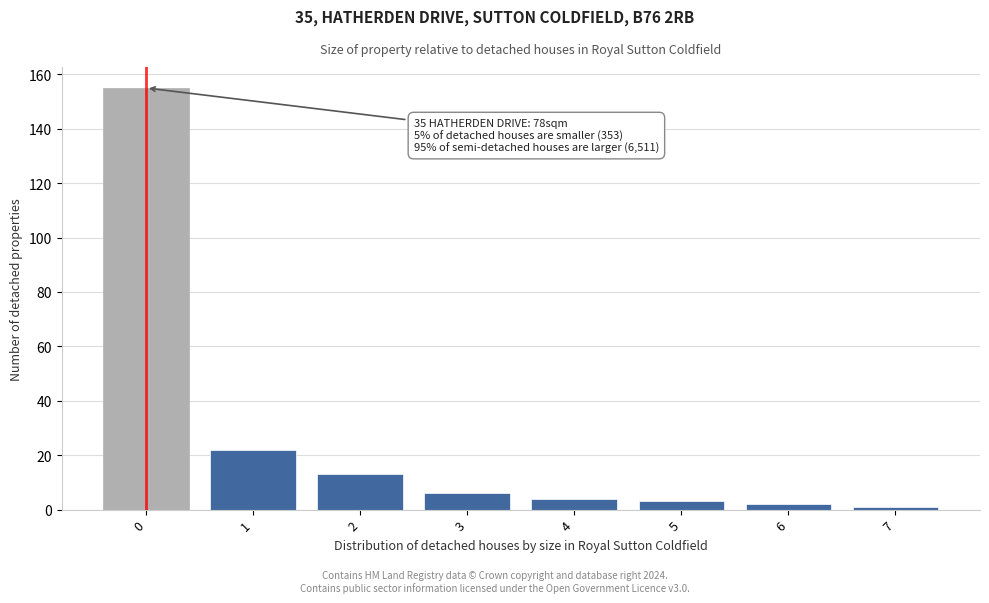

Over which range of the x-axis is the bar tallest?

-0.5 to 0.5